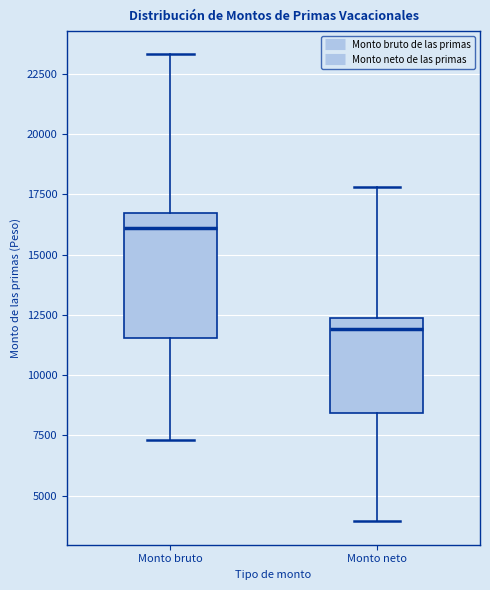

Where is the upper edge of the box for Monto bruto on the y-axis? The values are not printed on the chart, so give them approximately, as read against the axis.

16500